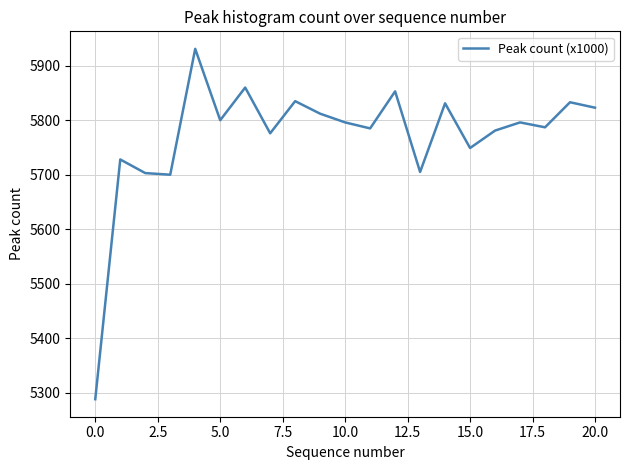

Does the chart display data point markers on the line(s)?

No